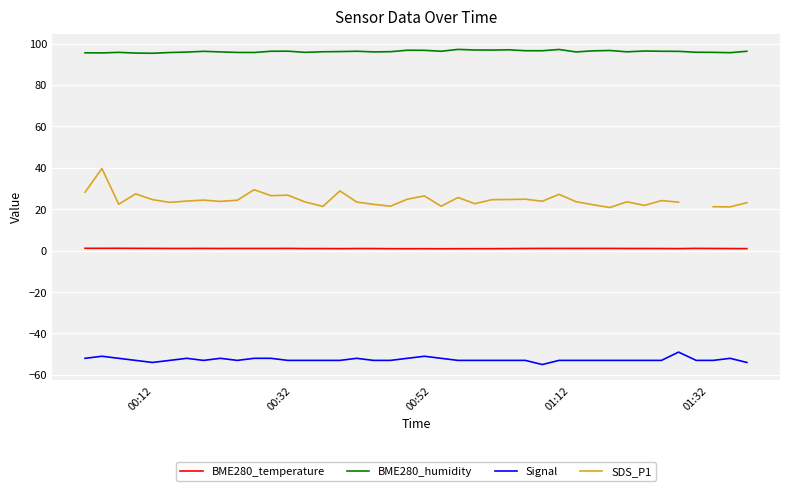

True or false: BME280_temperature and BME280_humidity cross at least once.

False